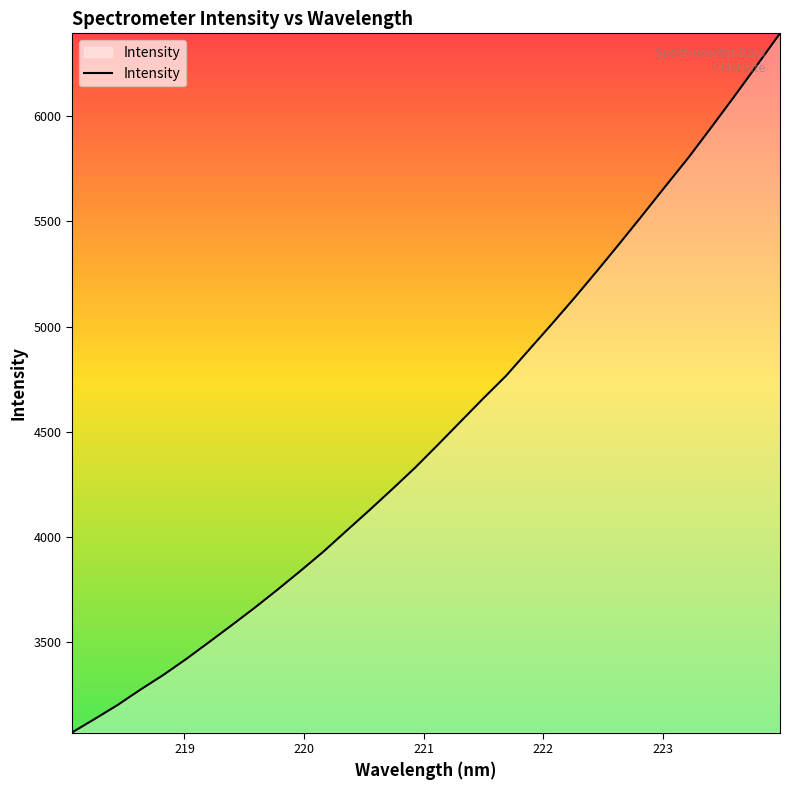

True or false: the data has more than 2 interior local peaks.

False